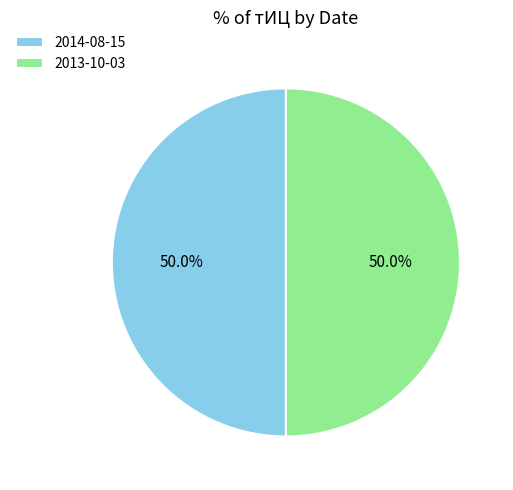

Combined, what portion of the pie is 2014-08-15 and 2013-10-03?

100.0%